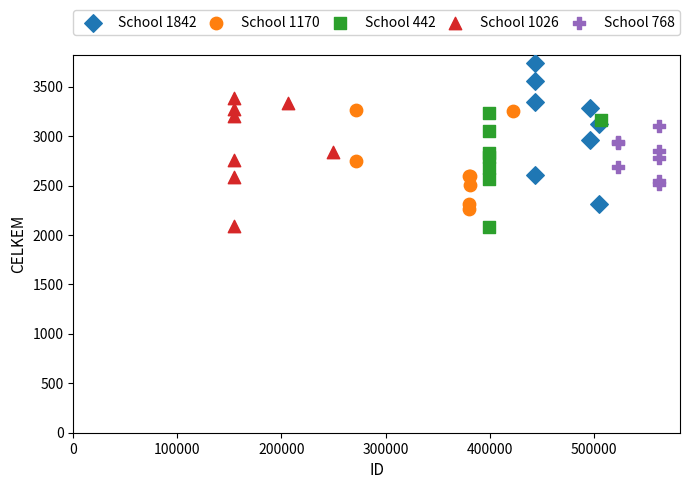

Which series has the widest spread of Y values?

School 1842